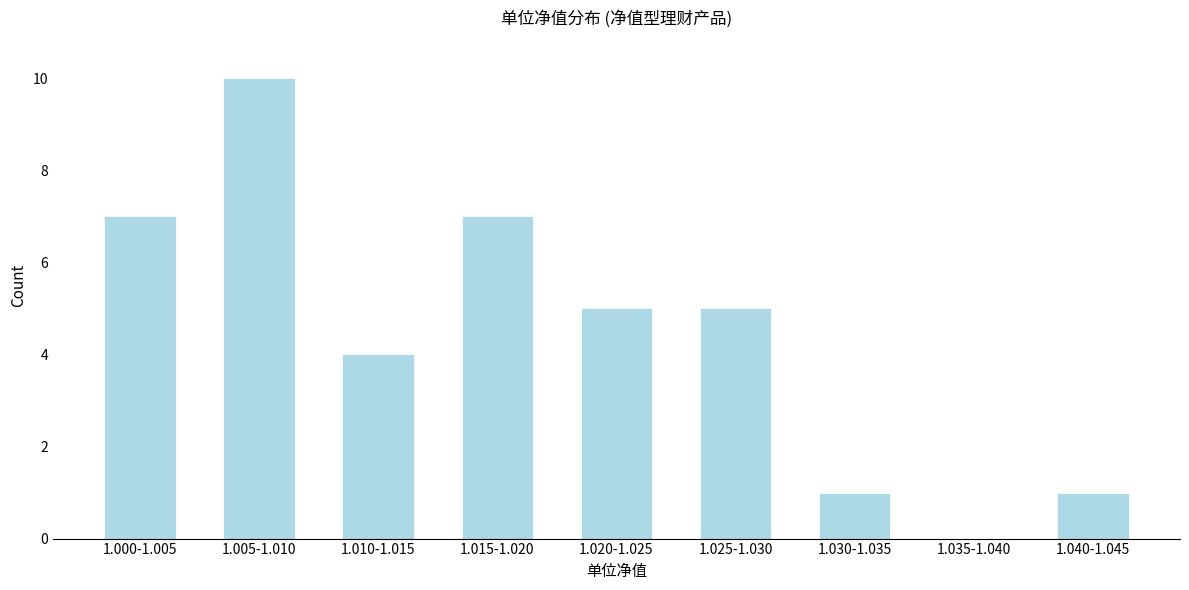

Reading left to right, list all the values displayed in this chart.

1.000-1.005=7	1.005-1.010=10	1.010-1.015=4	1.015-1.020=7	1.020-1.025=5	1.025-1.030=5	1.030-1.035=1	1.035-1.040=0	1.040-1.045=1